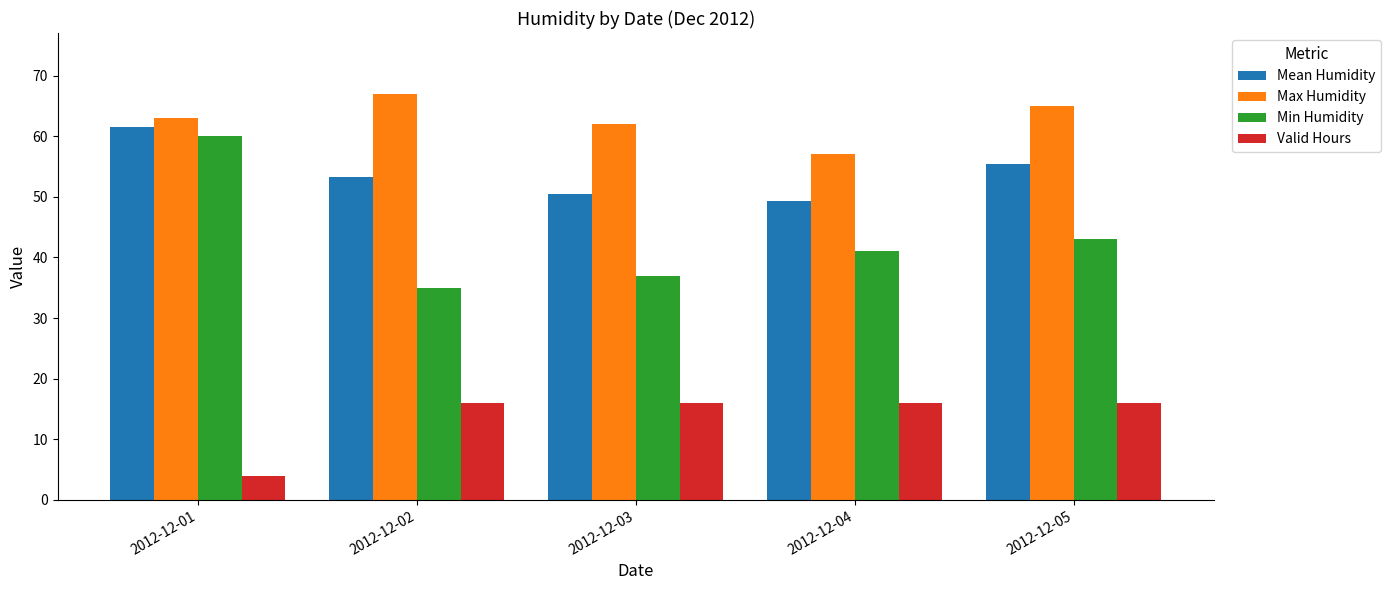

Which series has the largest total across all categories?

Max Humidity